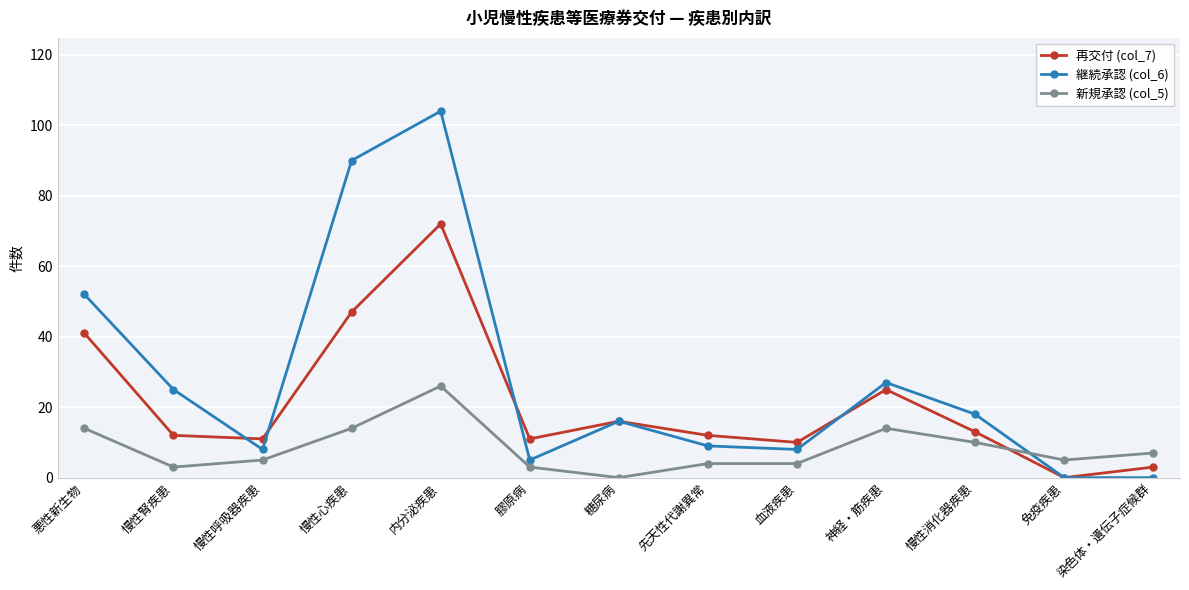

At how many categories does at least one series exceed 98?

1